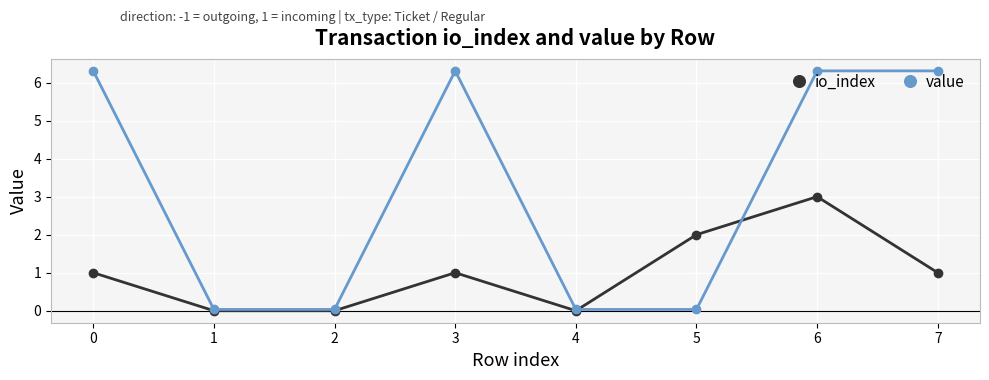

Which series has the largest total across all categories?

value